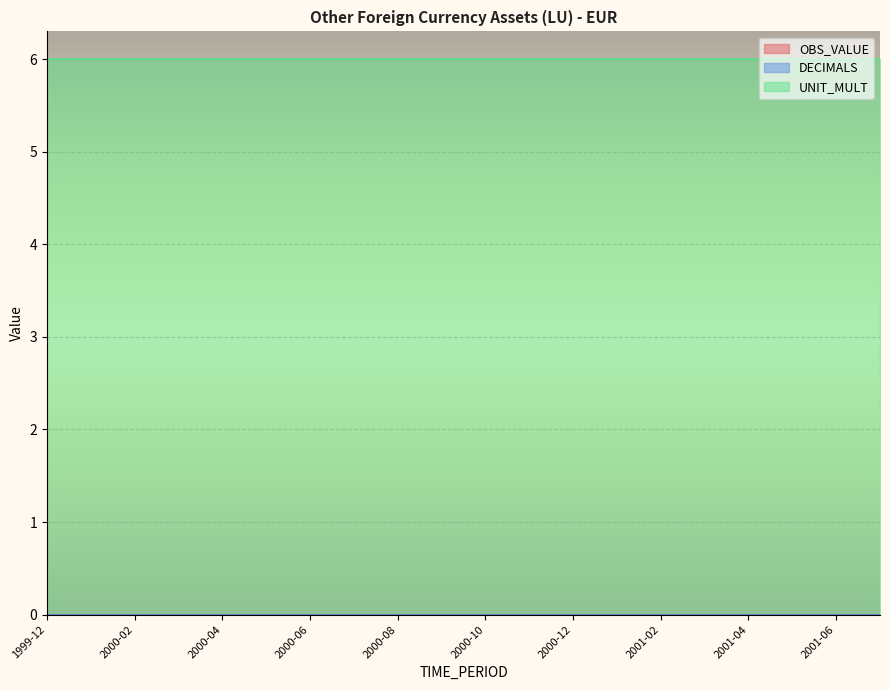

What is the label of the 14th point from the left?

2001-01